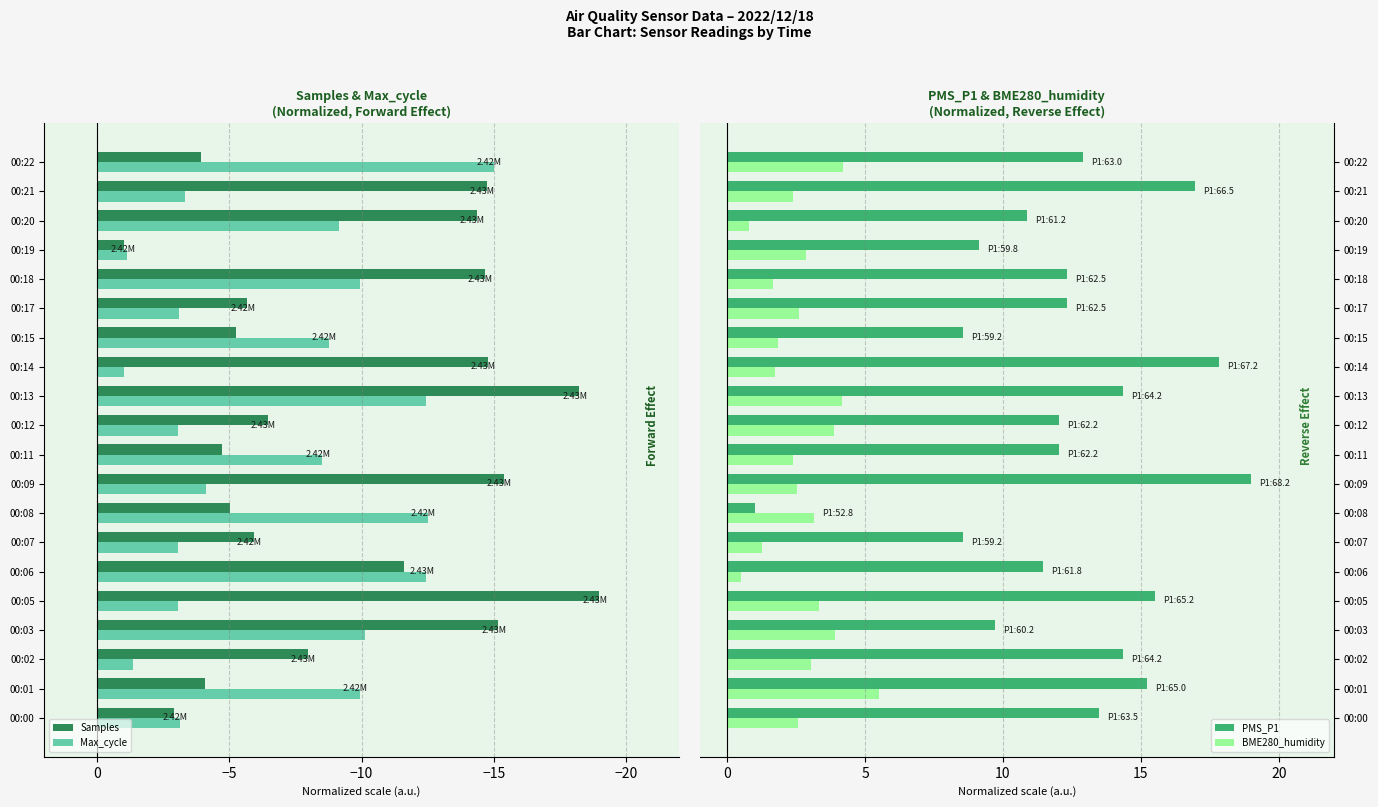

Is the value of Samples at 00:09 greater than the value of Max_cycle at 00:08?

No